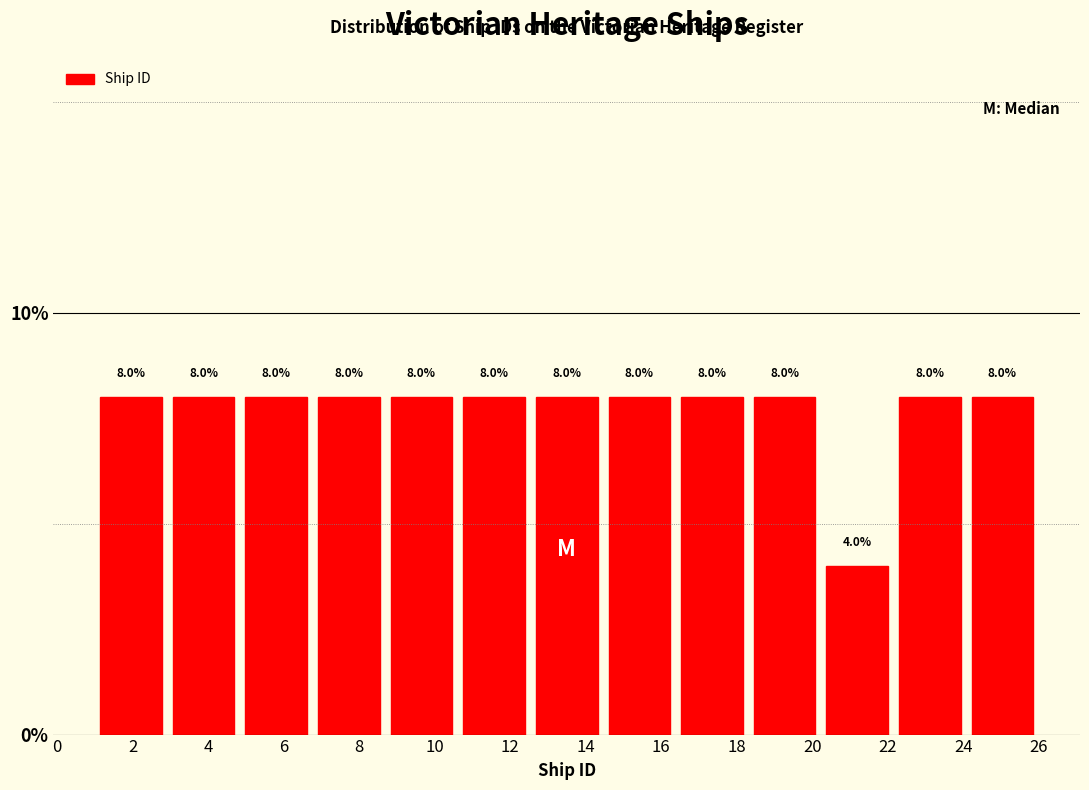

Reading left to right, list every bar in this chart as the range it spans on the x-axis followed by its height. The bar edges are not printed on the chart, so give them approximately, as read against the axis.

1.0 to 3.0: 8.0
3.0 to 4.8: 8.0
4.8 to 6.8: 8.0
6.8 to 8.6: 8.0
8.6 to 10.6: 8.0
10.6 to 12.6: 8.0
12.6 to 14.4: 8.0
14.4 to 16.4: 8.0
16.4 to 18.4: 8.0
18.4 to 20.2: 8.0
20.2 to 22.2: 4.0
22.2 to 24.0: 8.0
24.0 to 26.0: 8.0